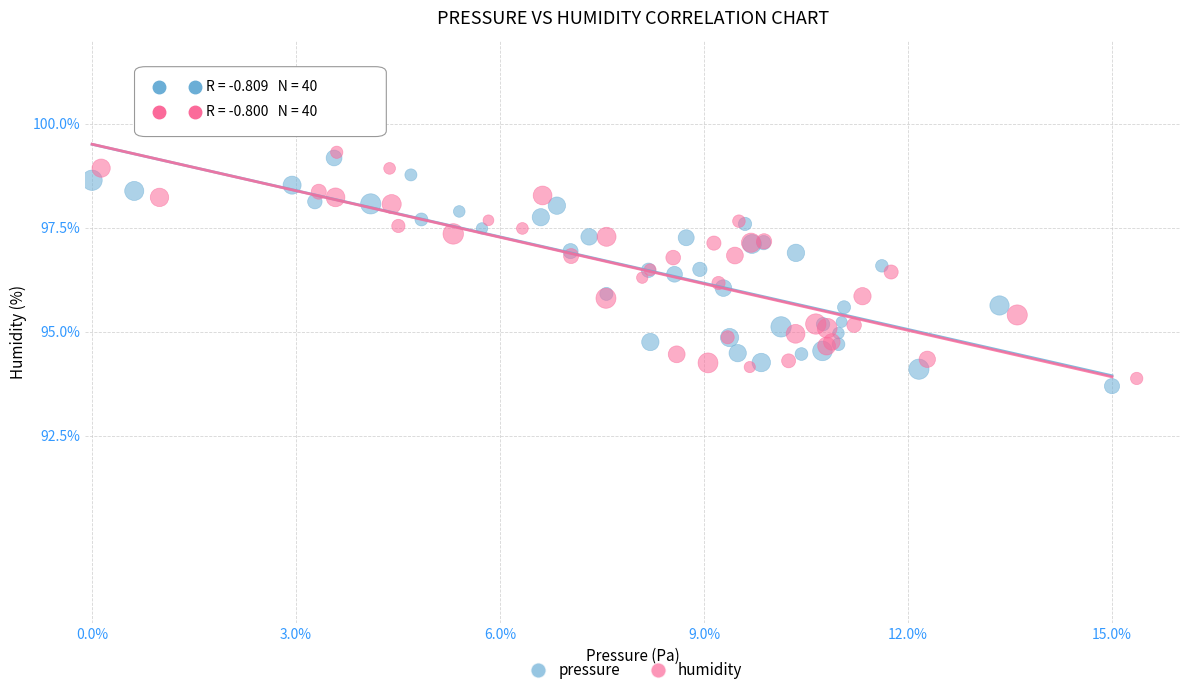

What are all the series names shown in the legend?

pressure, humidity